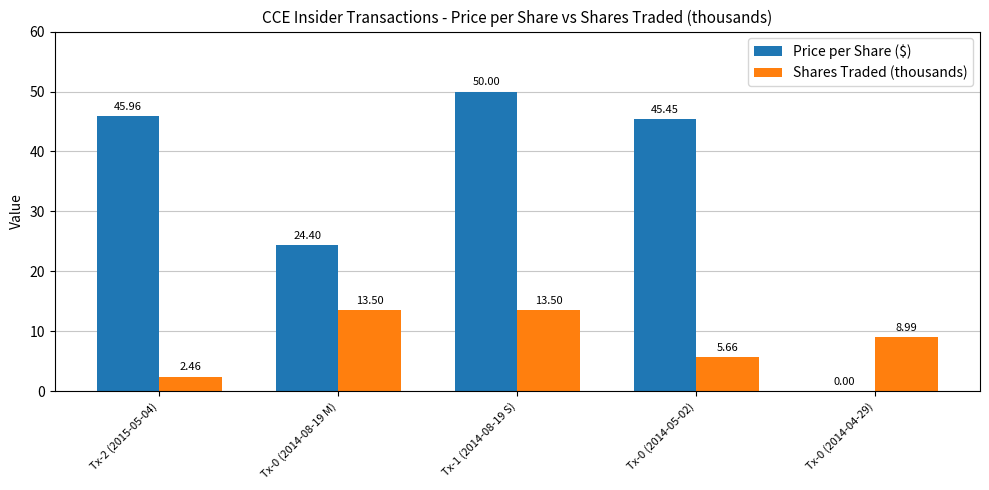

What is the sum of the Price per Share ($) values at Tx-0 (2014-04-29) and Tx-1 (2014-08-19 S)?

50.0